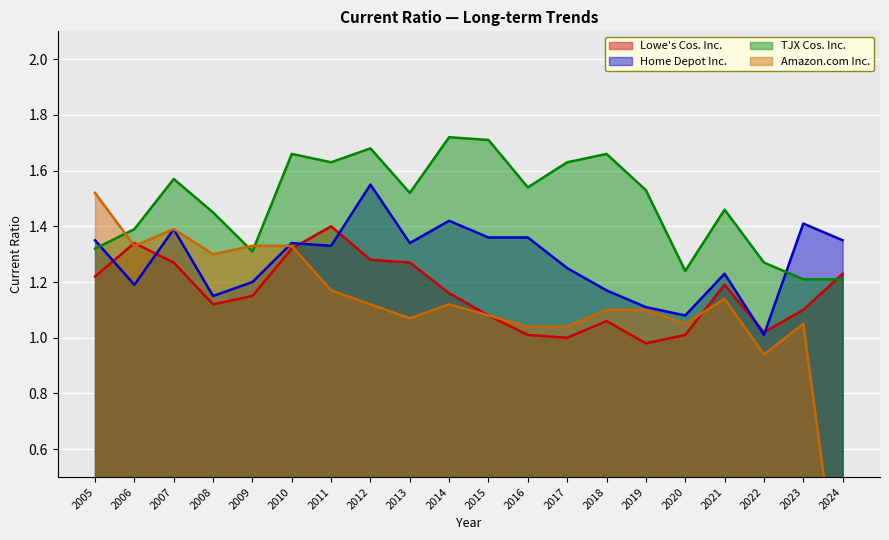

True or false: Home Depot Inc. has a value of 0.9 at 2012.

False